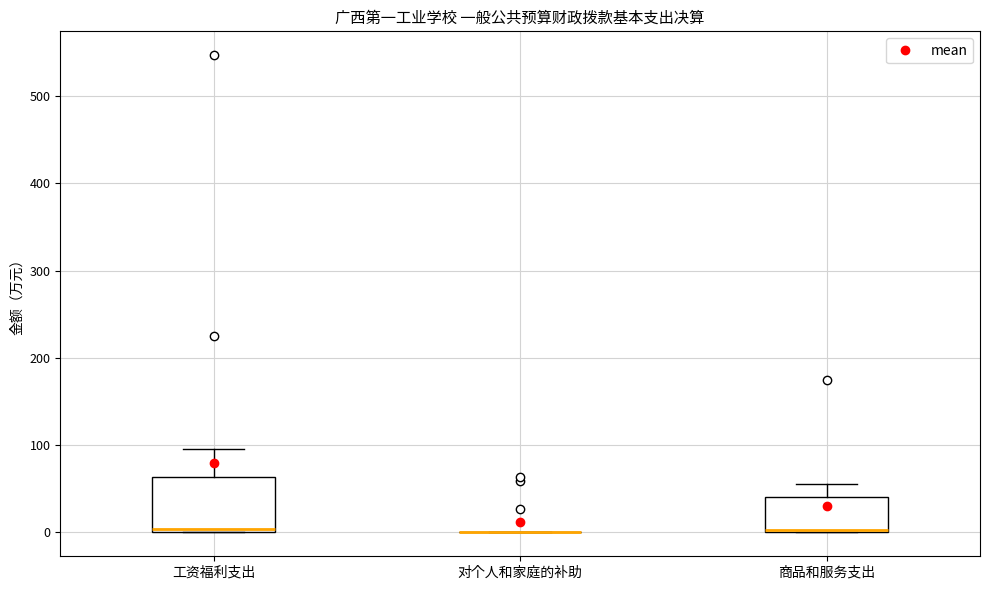

Reading left to right, read every box against the y-axis: the position of its median line, the range the box covers, and the ends of its whiskers. The values are not printed on the chart, so give them approximately, as read against the axis.

工资福利支出: median 0 (just above the box's lower edge), box 0 to 60, whiskers 0 to 100
对个人和家庭的补助: box collapsed to a line at 0, whiskers 0 to 0
商品和服务支出: median 0, box 0 to 40, whiskers 0 to 60